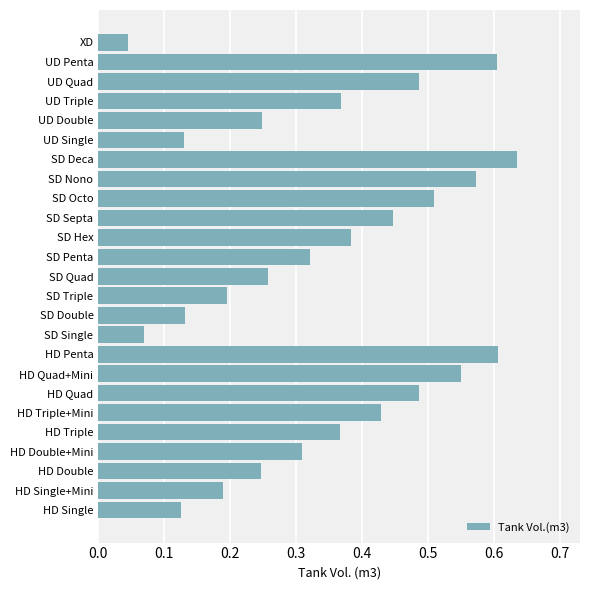

Where is the data nearest to the value 0?

XD